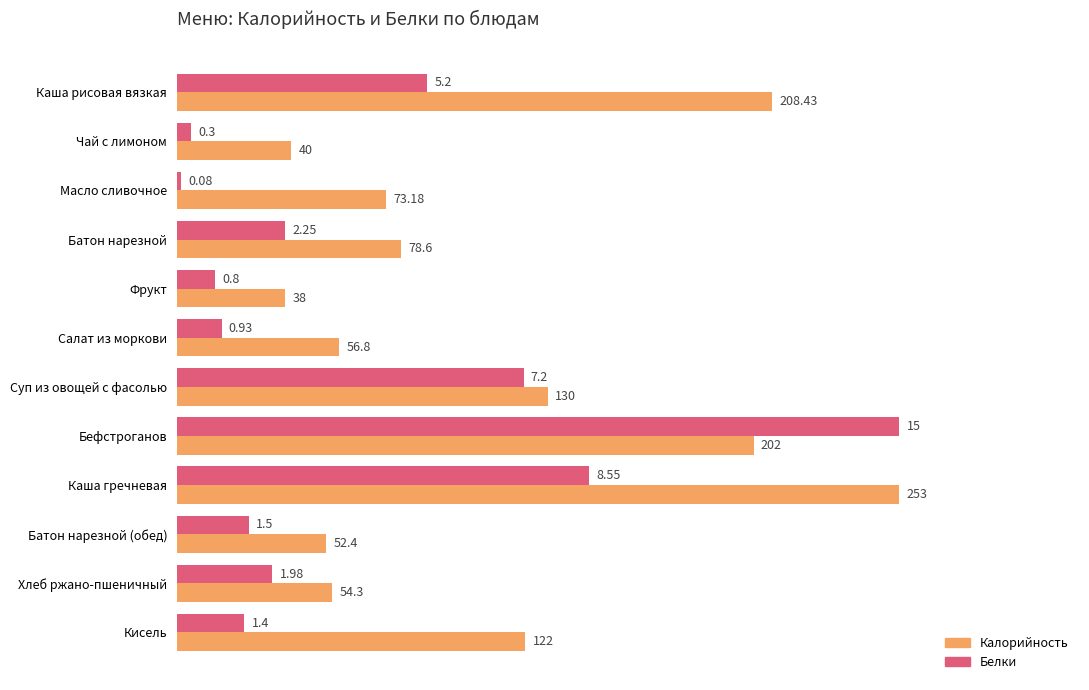

What are all the series names shown in the legend?

Калорийность, Белки